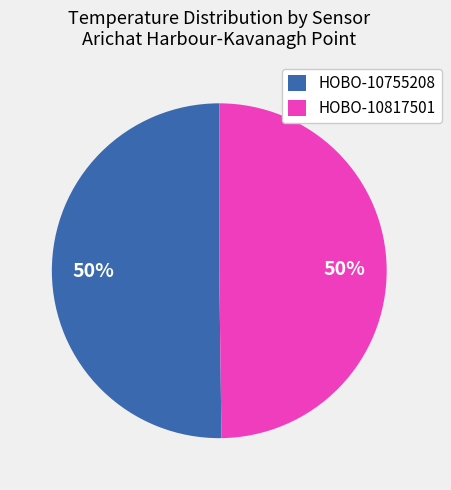

What percentage is the HOBO-10755208 slice, to the nearest percent?

50%